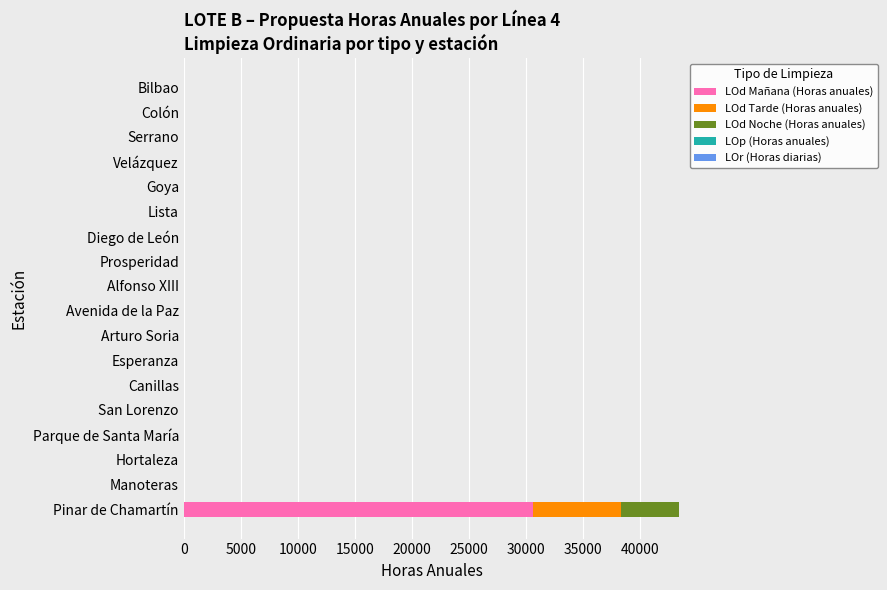

At which category is the sum across all series the highest?

Pinar de Chamartín